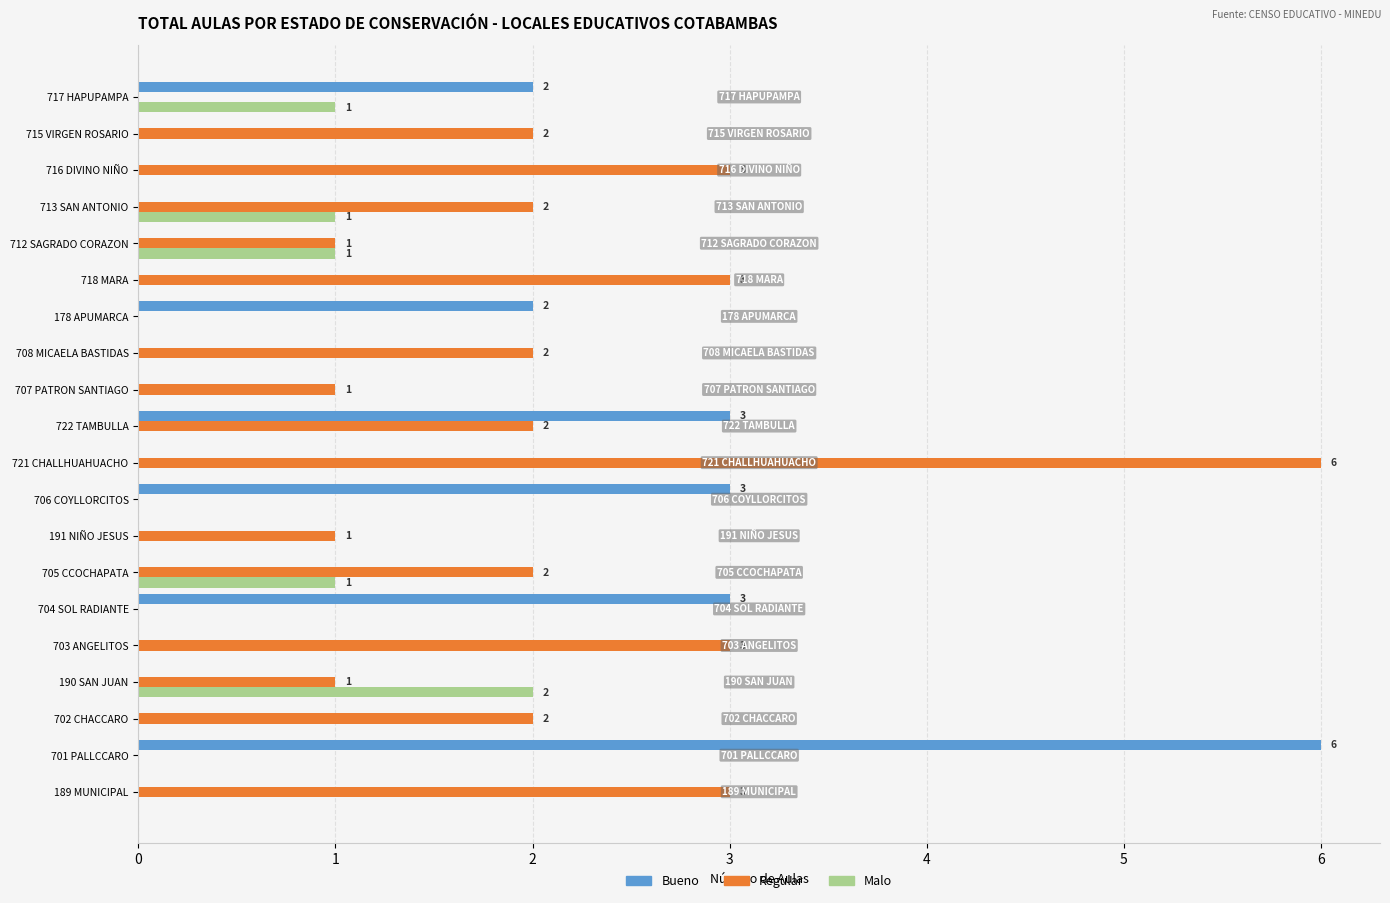

The value of Bueno at 704 SOL RADIANTE is 3. True or false?

True